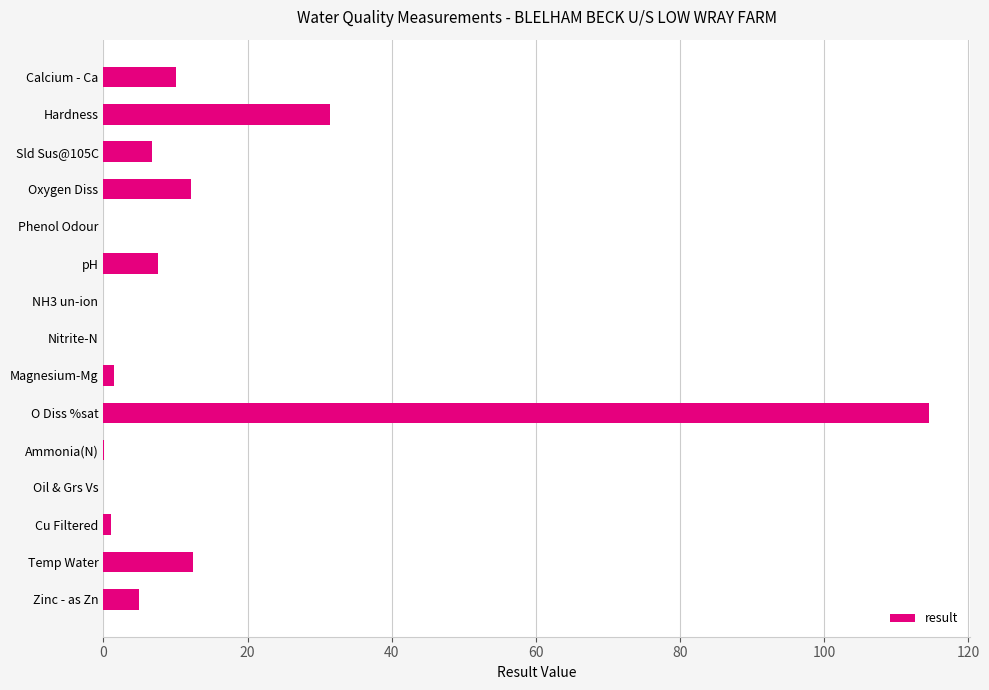

Is it true that the value at Oxygen Diss is 12.2?

True